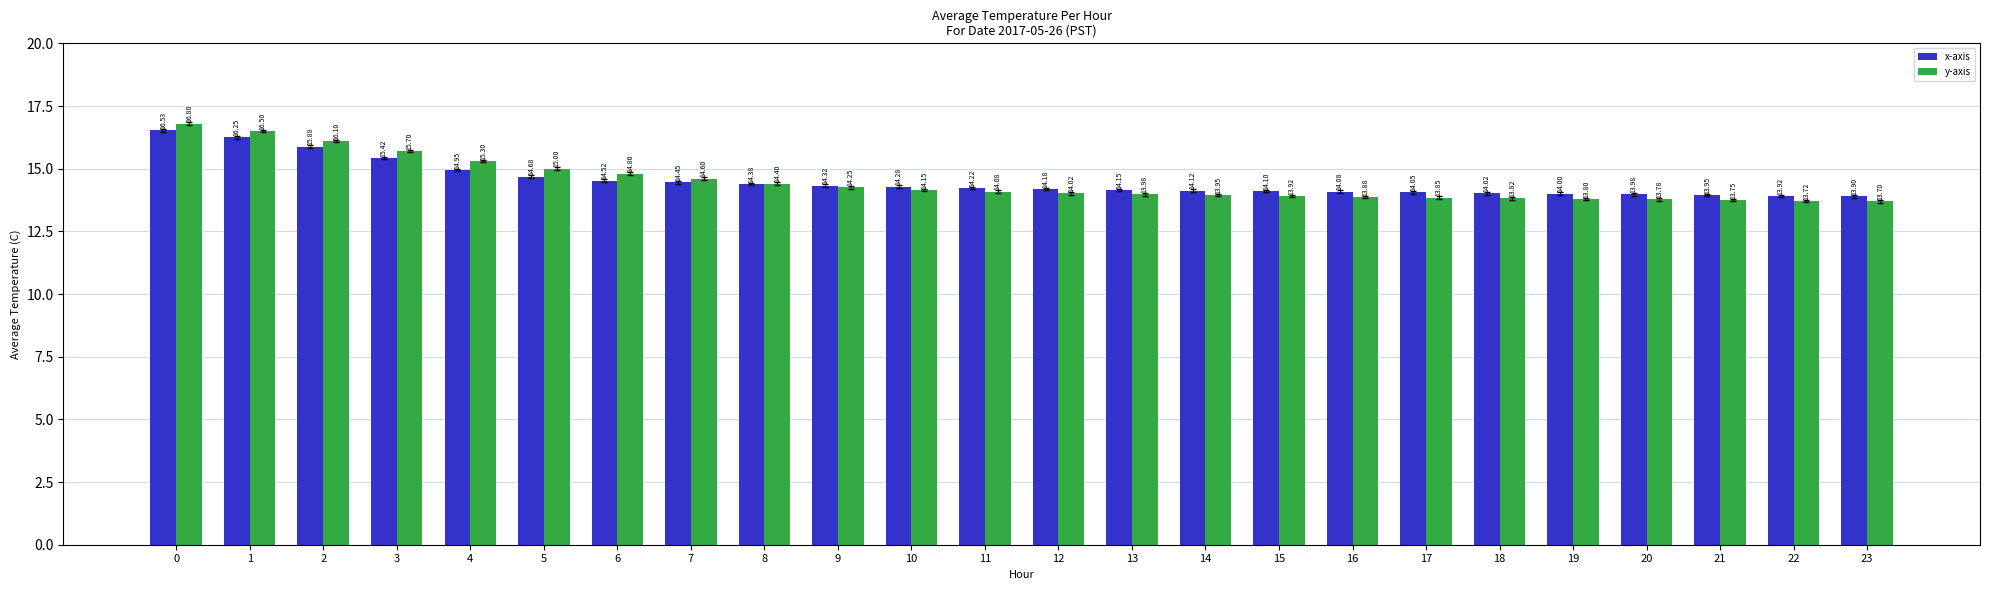

How many data points in y-axis are less than 14?

11